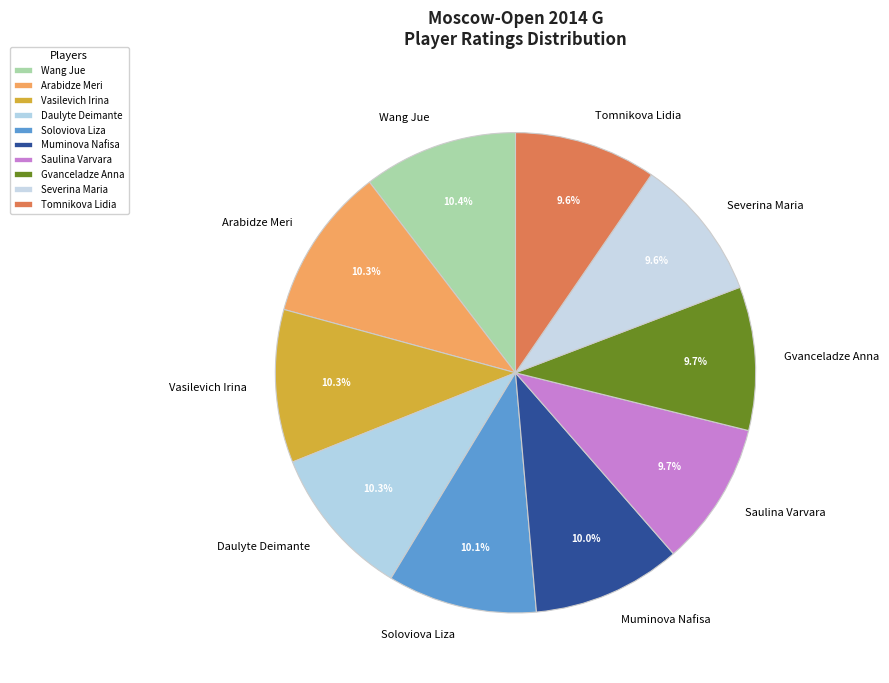

How much of the chart is everything except Tomnikova Lidia?

90.4%